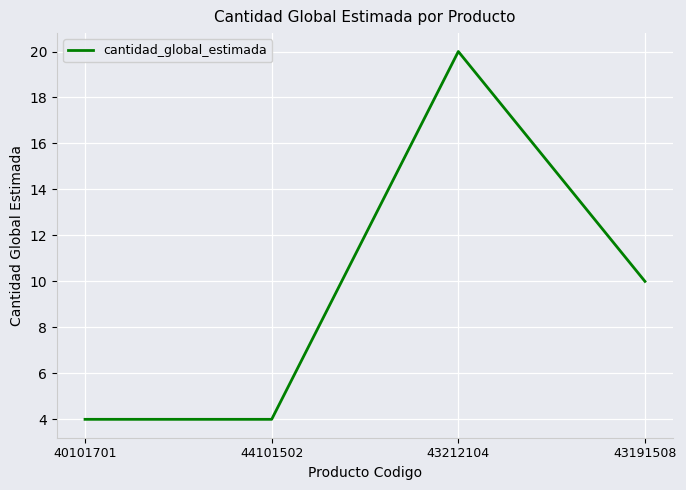

What is the change in value from 43212104 to 43191508?

-10